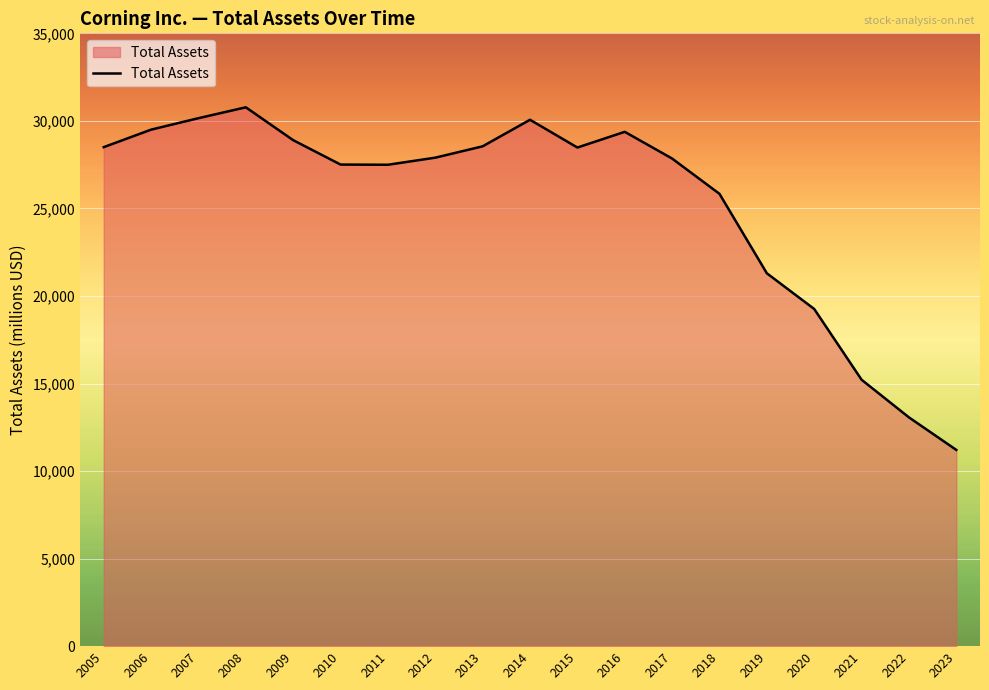

At which category does the data reach its first local peak?

2008